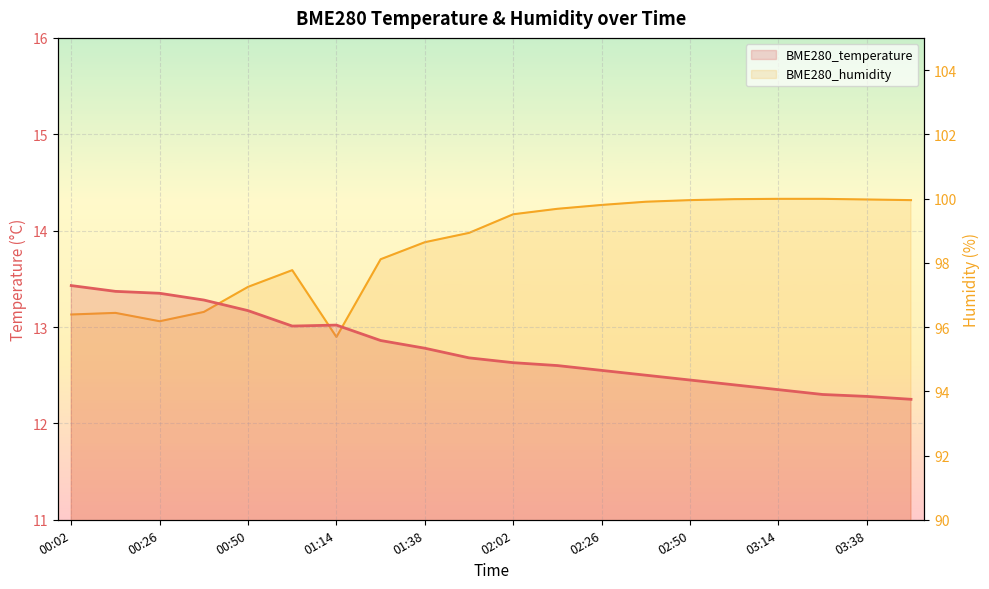

What is the sum of all BME280_temperature values?

255.3